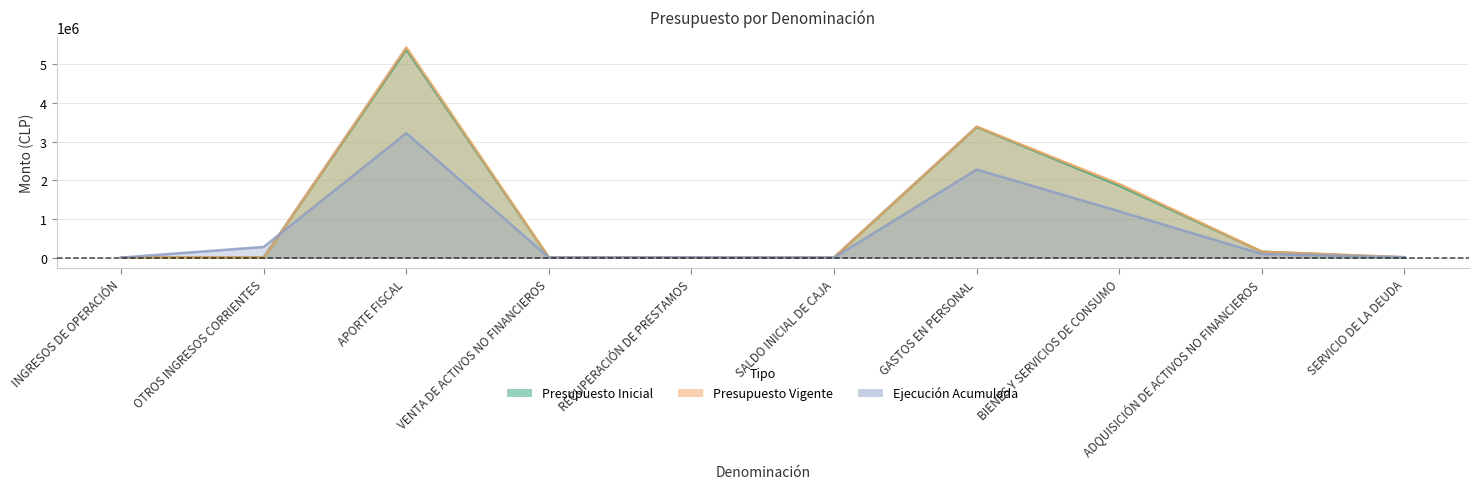

At which category does the chart reach its minimum across all series?

RECUPERACIÓN DE PRESTAMOS